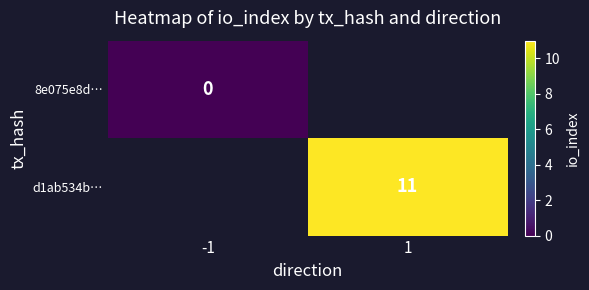

The d1ab534b… series shows 11 at 1. True or false?

True